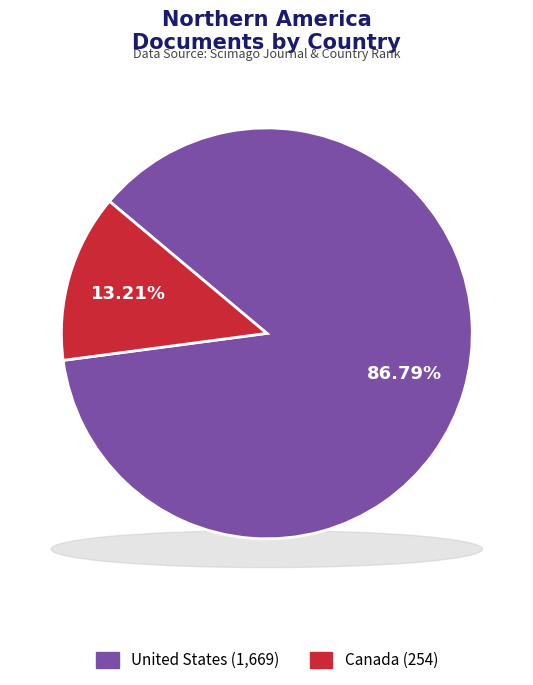

The United States slice represents 87% of the pie. True or false?

True